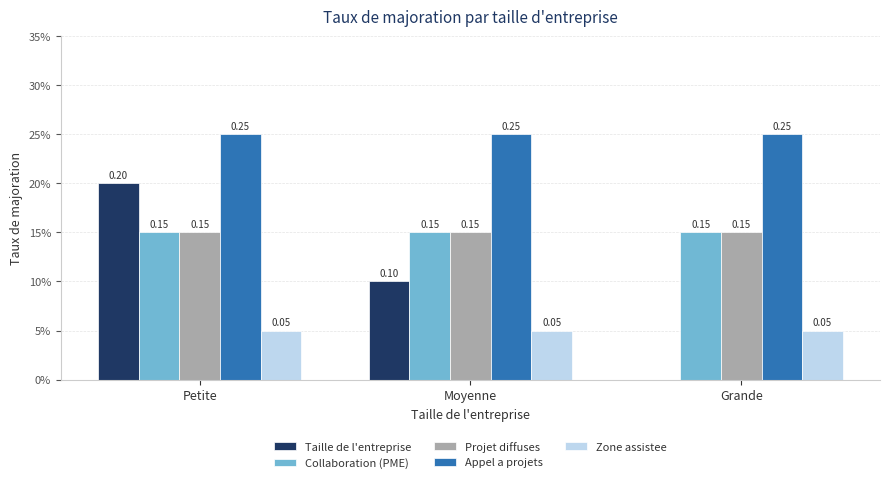

Which series has the largest total across all categories?

Appel a projets